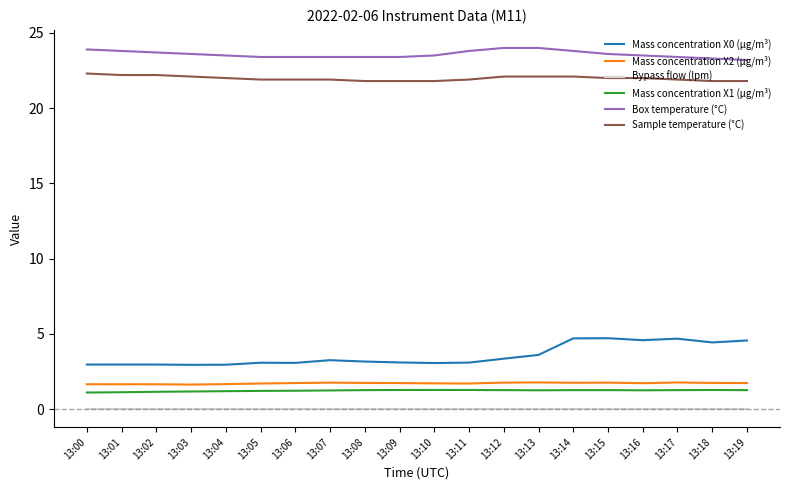

What is the minimum value for Box temperature (°C)?

23.2